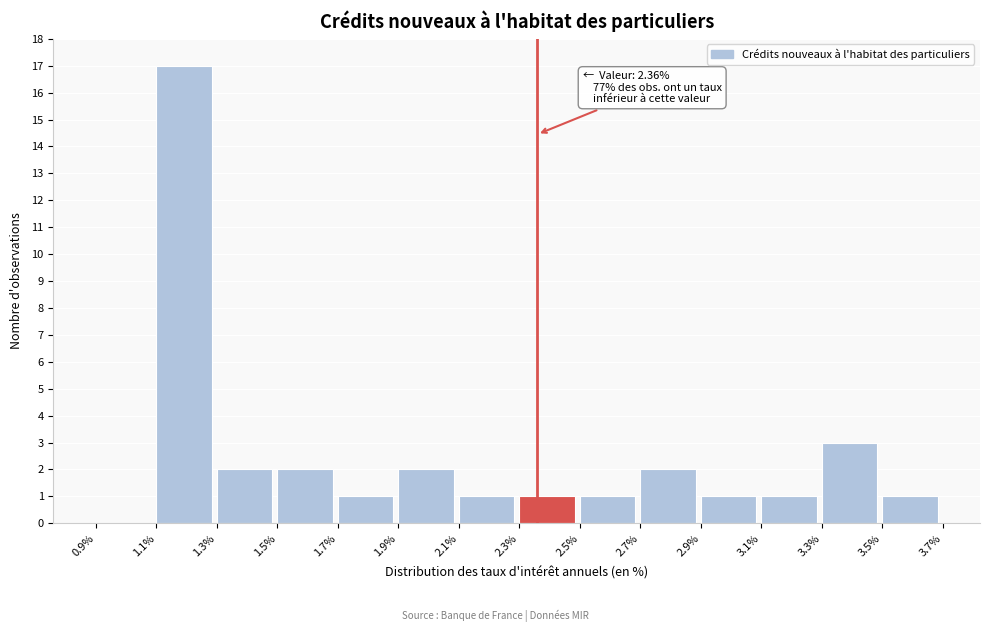

Which range on the x-axis has the tallest bar?

1.1% to 1.3%